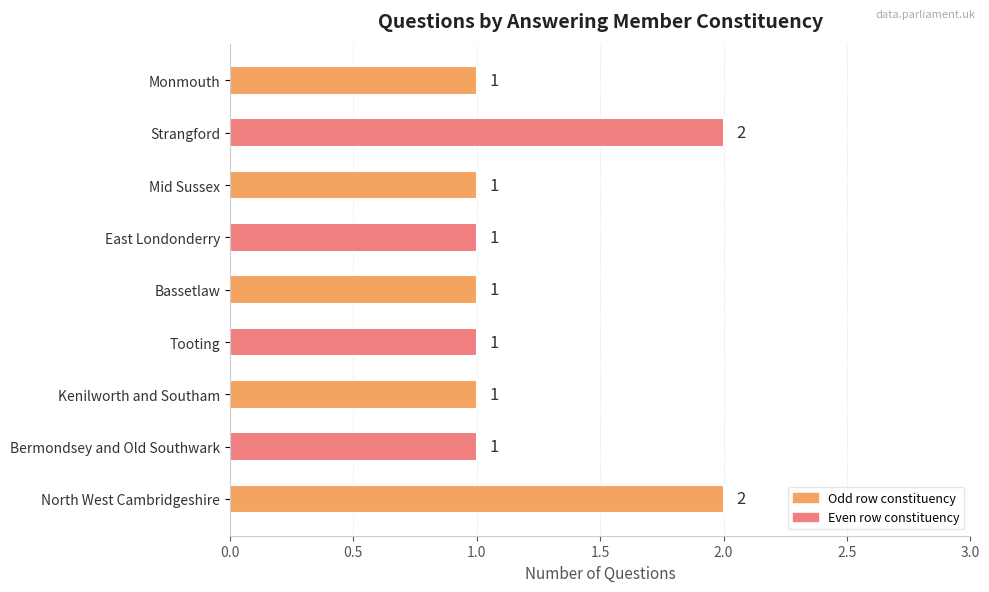

What is the sum of all values?

11